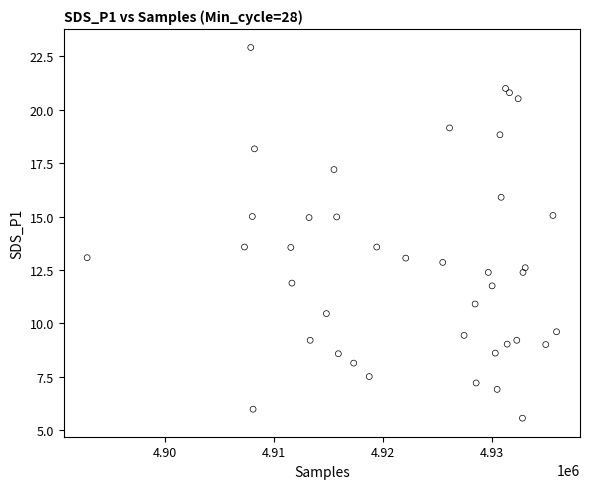

What is the range of Y values (max minus min)?

17.4